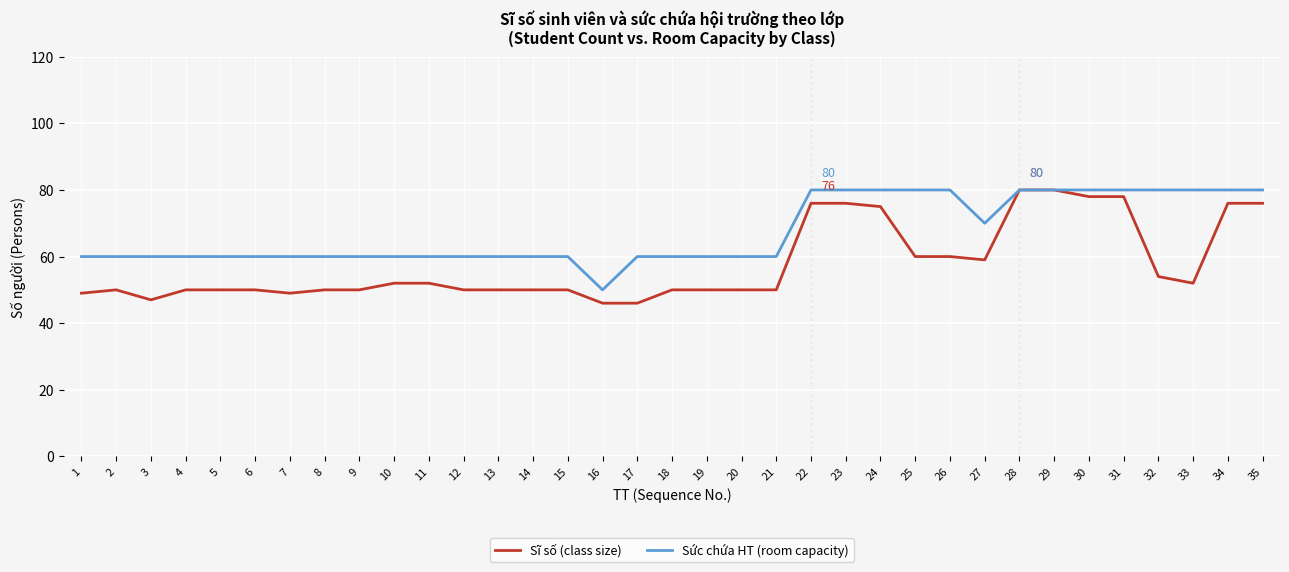

The Sức chứa HT (room capacity) series shows 120 at 26. True or false?

False